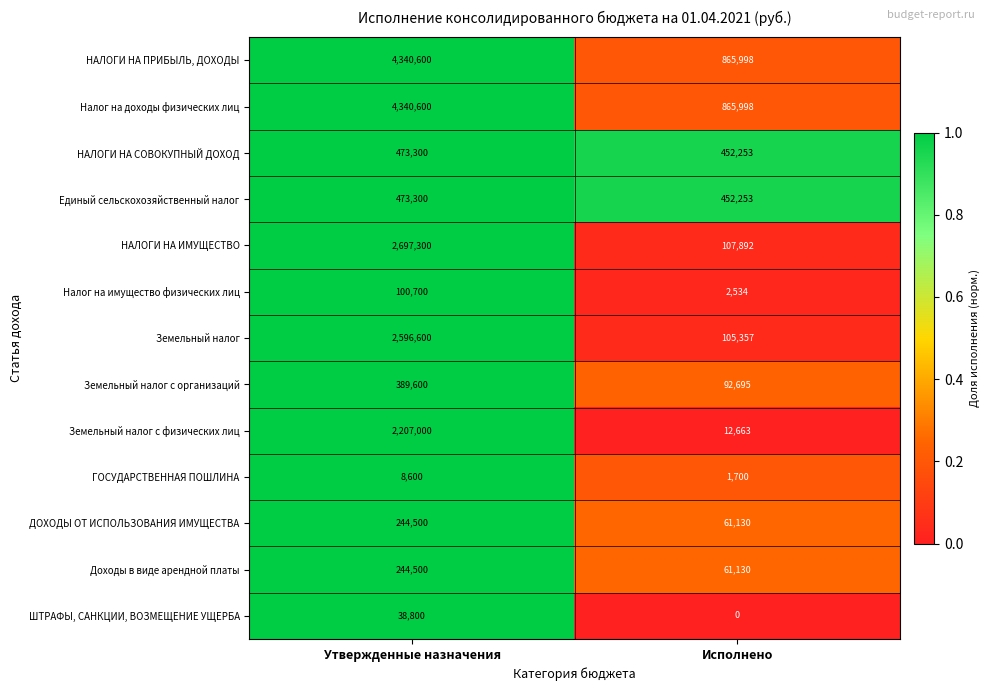

What is the minimum value for НАЛОГИ НА СОВОКУПНЫЙ ДОХОД?

452253